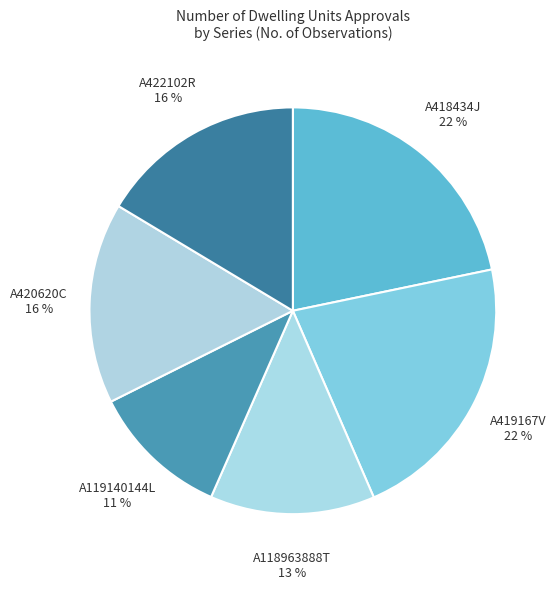

Between A419167V and A119140144L, which is larger?

A419167V